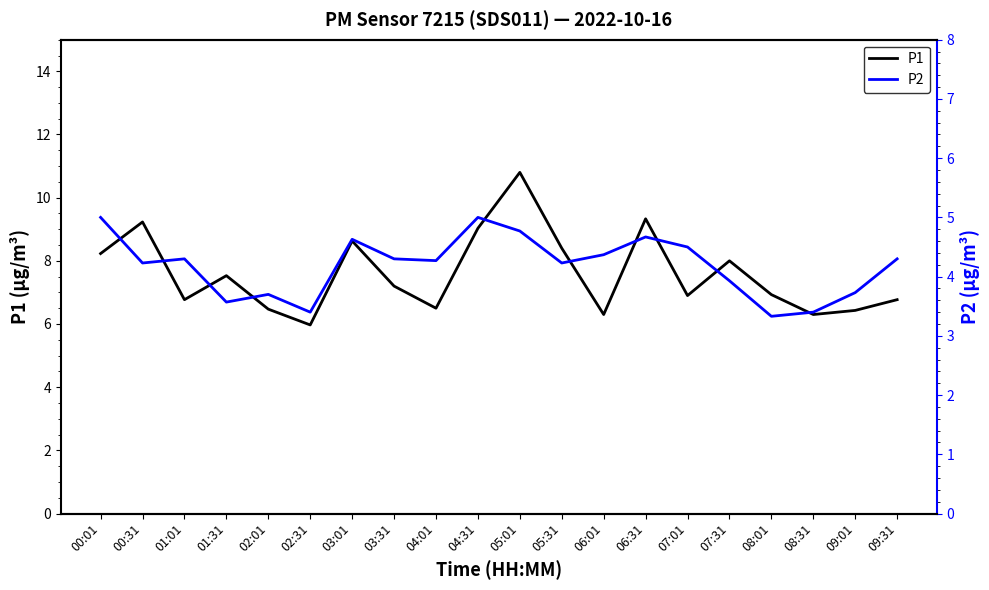

How many categories are shown in the chart?

20